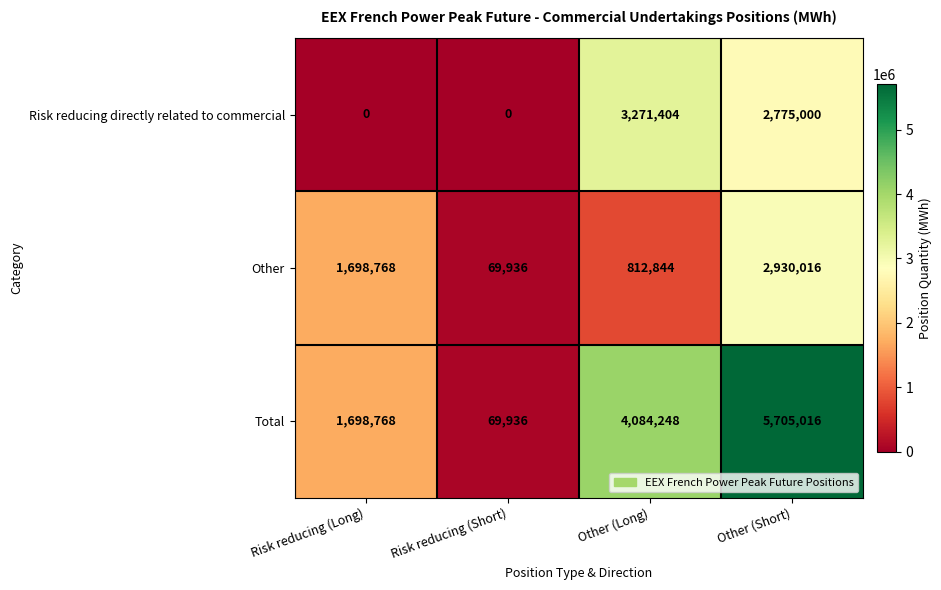

At which category does the chart reach its peak across all series?

Other (Short)